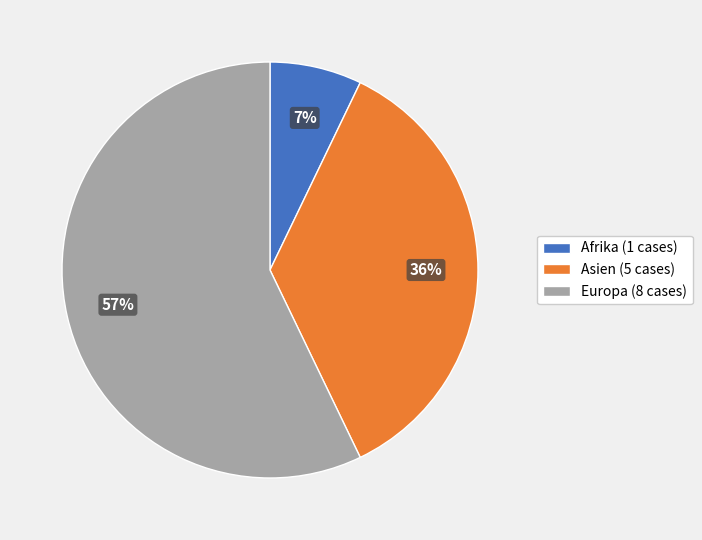

Count the number of slices in the pie.

3